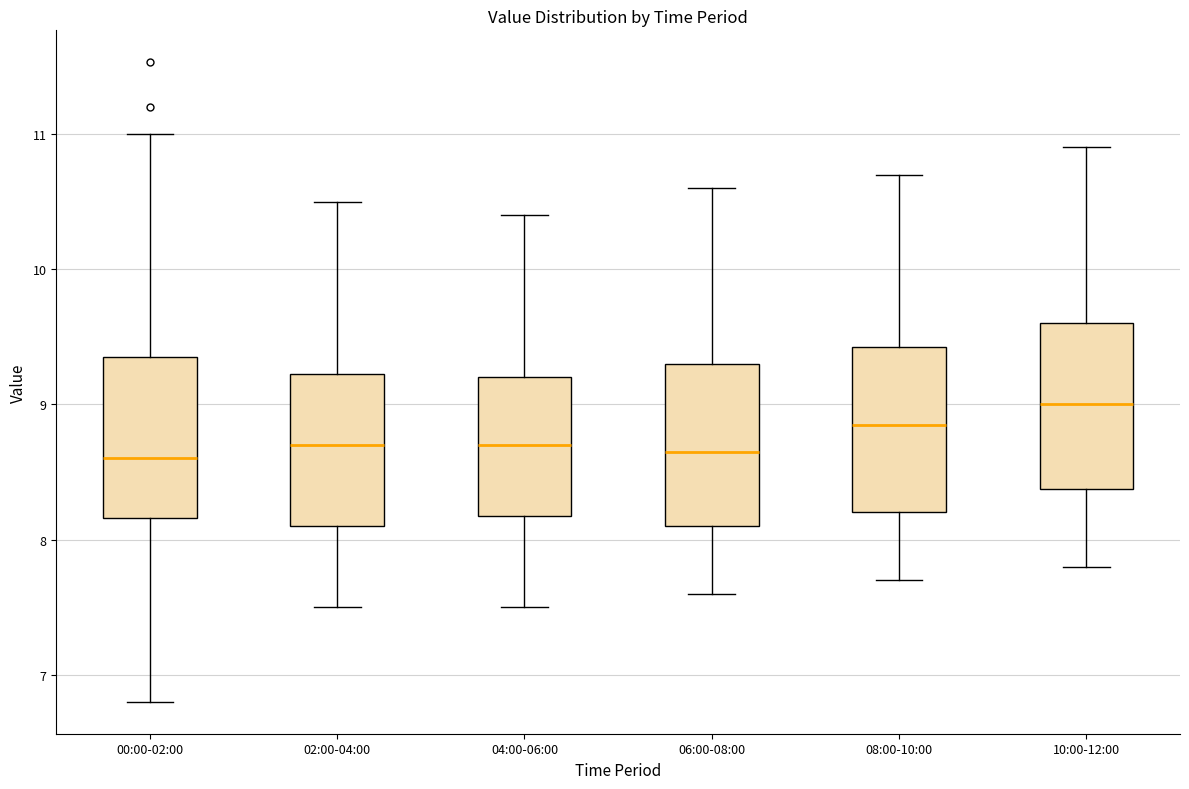

Reading left to right, read every box against the y-axis: the position of its median line, the range the box covers, and the ends of its whiskers. The values are not printed on the chart, so give them approximately, as read against the axis.

00:00-02:00: median 8.6, box 8.2 to 9.3, whiskers 6.8 to 11.0
02:00-04:00: median 8.7, box 8.1 to 9.2, whiskers 7.5 to 10.5
04:00-06:00: median 8.7, box 8.2 to 9.2, whiskers 7.5 to 10.4
06:00-08:00: median 8.7, box 8.1 to 9.3, whiskers 7.6 to 10.6
08:00-10:00: median 8.9, box 8.2 to 9.4, whiskers 7.7 to 10.7
10:00-12:00: median 9.0, box 8.4 to 9.6, whiskers 7.8 to 10.9